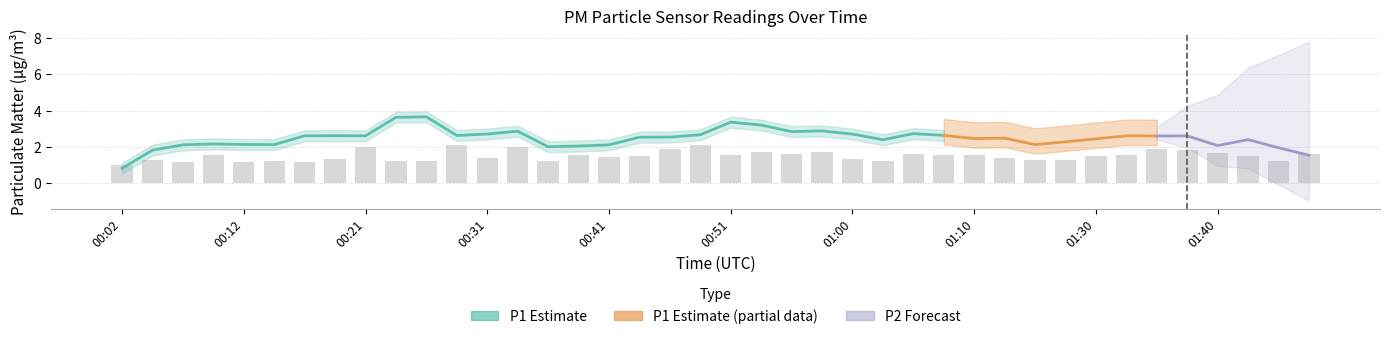

Read the value at 00:41.

1.4